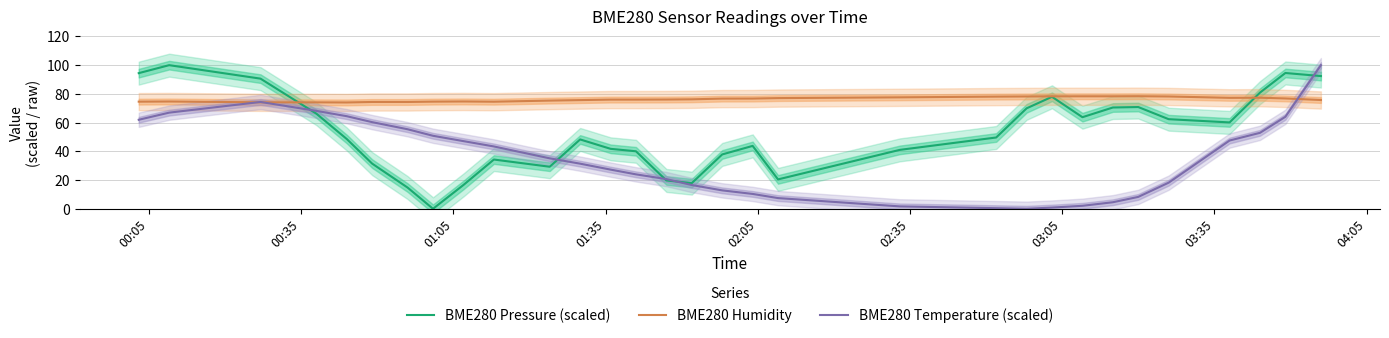

What is the maximum value for BME280 Humidity?

78.4